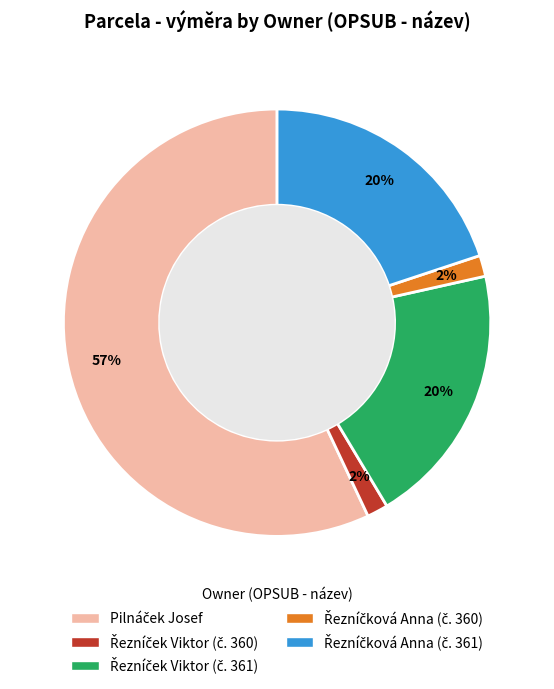

Is there any slice that represents more than half of the pie?

Yes